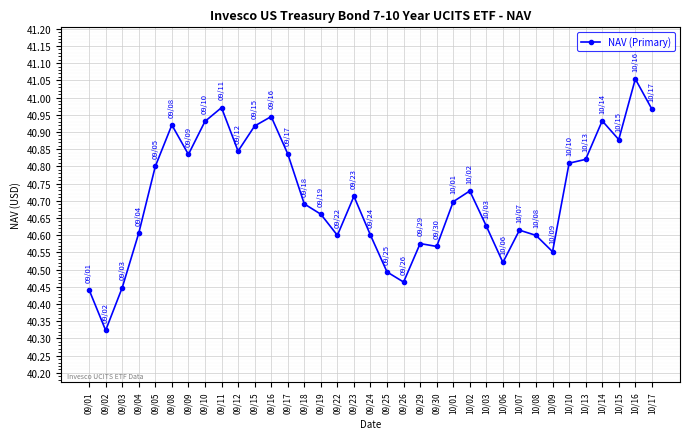

Which has a higher value, 09/10 or 09/02?

09/10